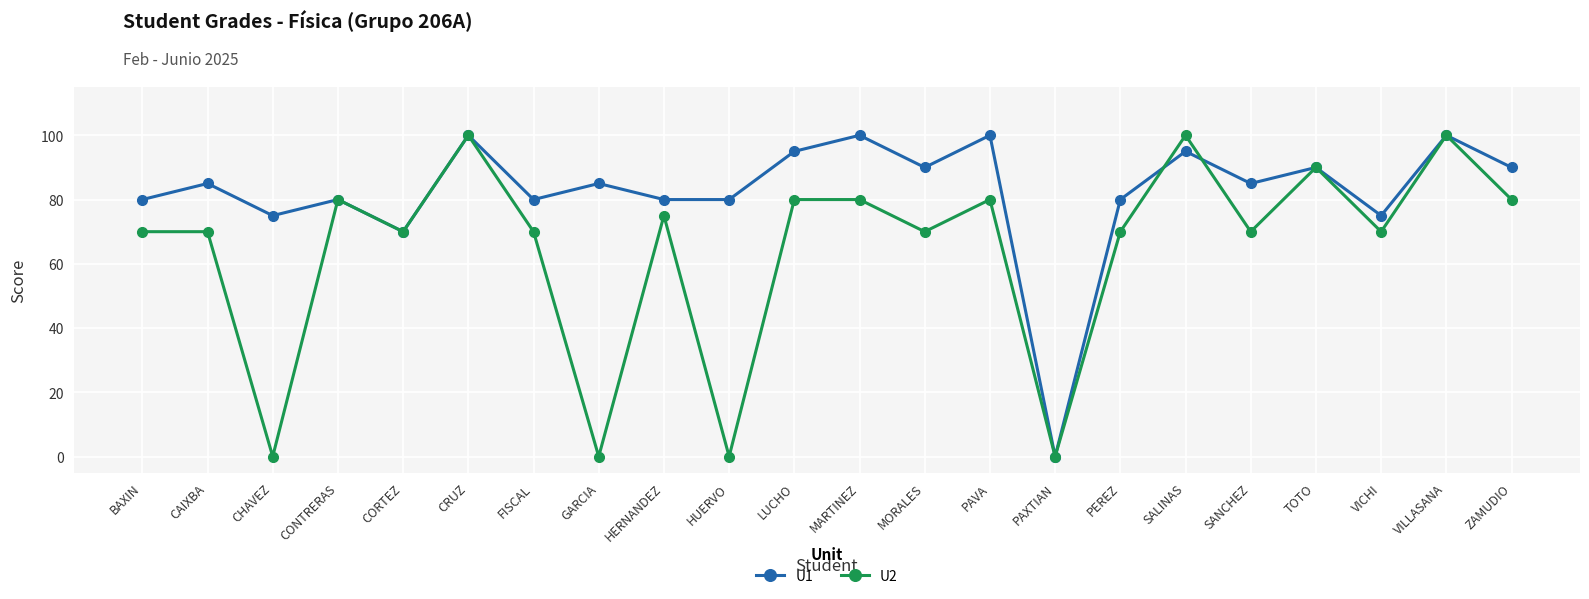

True or false: U1 has a value of 80 at HUERVO.

True